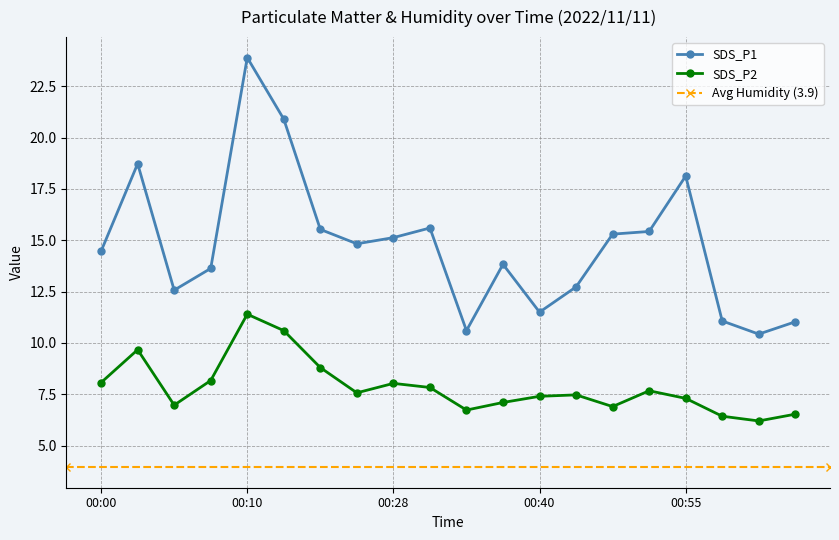

The value of SDS_P1 at 00:07 is 9.3. True or false?

False